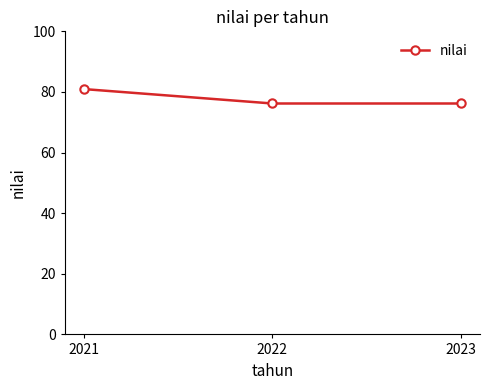

Is it true that the value at 2022 is 113.4?

False